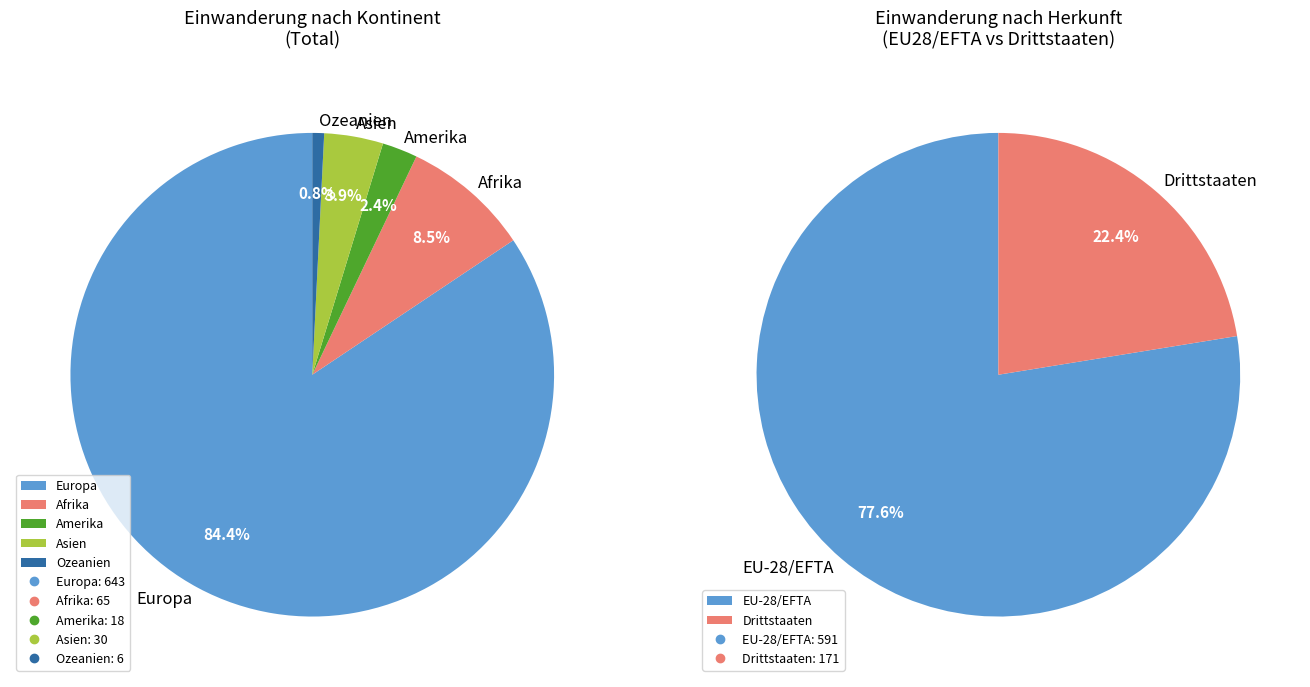

Combined, what portion of the pie is Europa and Asien?

88.3%